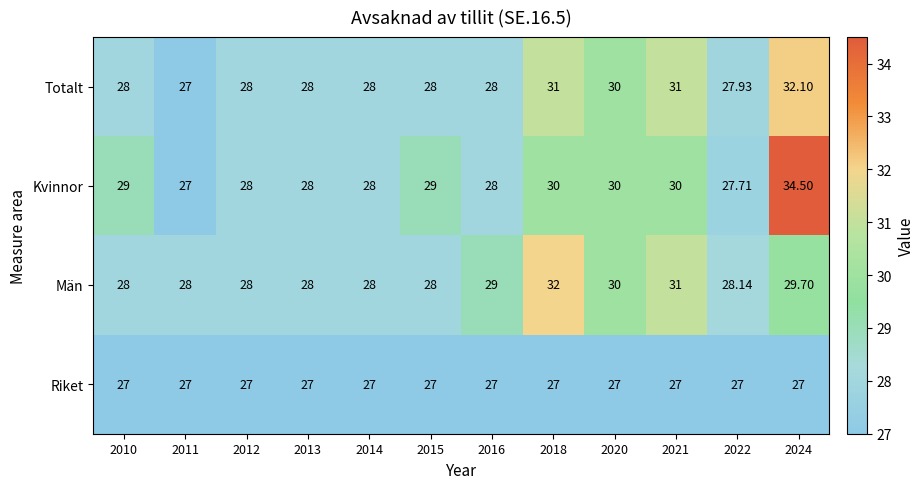

Which series has the largest total across all categories?

Kvinnor